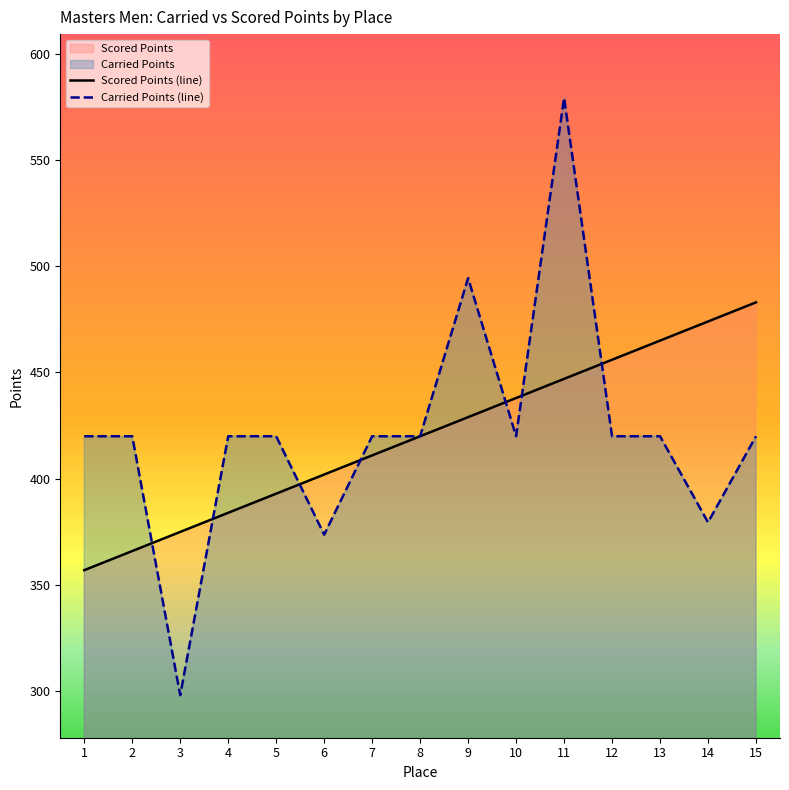

Rank the series by their maximum value, from lowest to highest.

Scored Points (line), Carried Points (line)